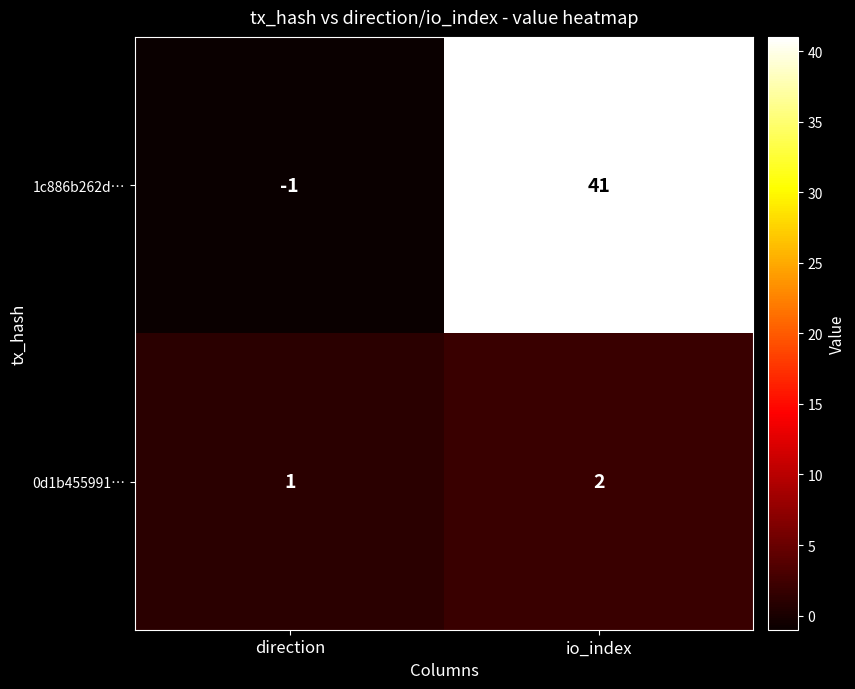

List the series in order of their overall mean, highest first.

1c886b262d…, 0d1b455991…